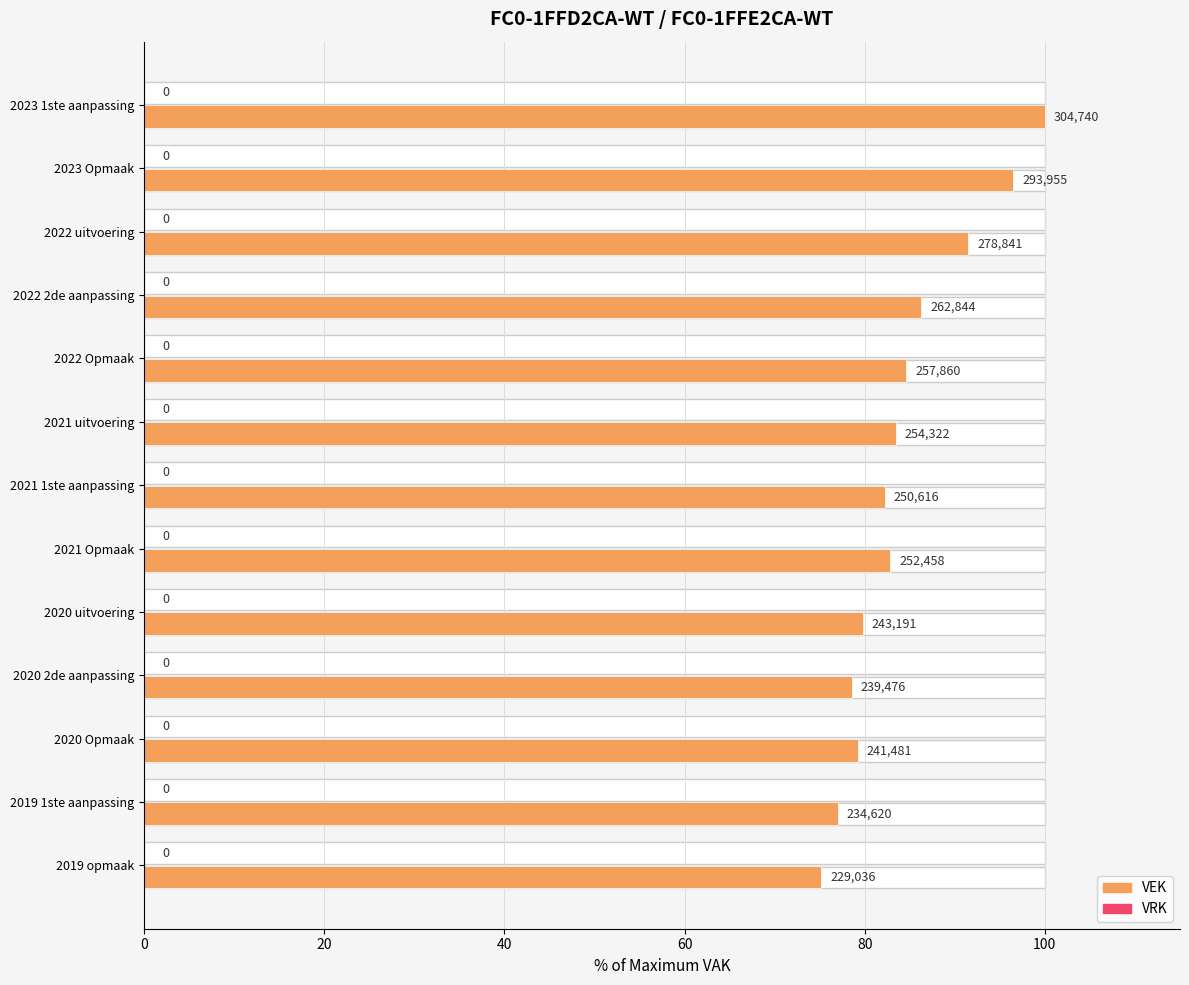

Which series has the largest range (max minus min)?

VEK